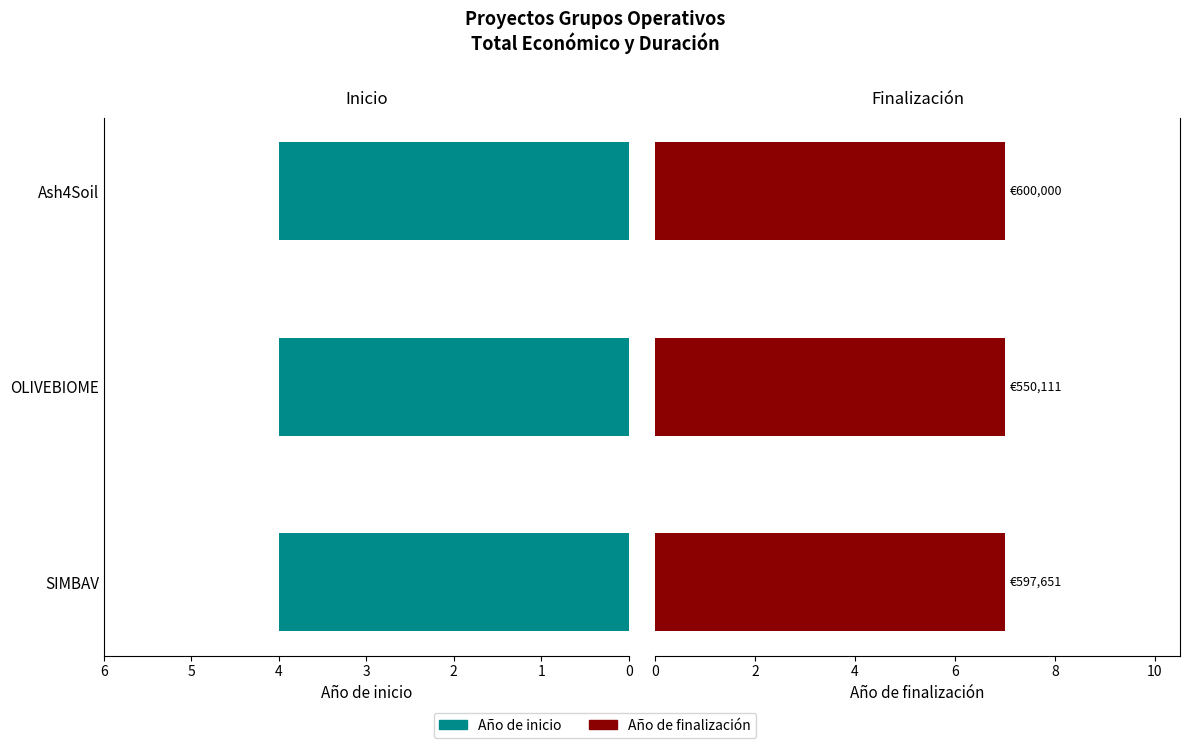

What is the lowest value of the Año de finalización series?

2027